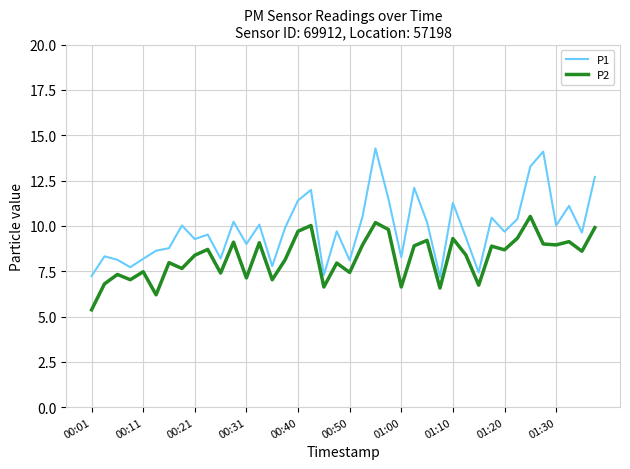

What are all the series names shown in the legend?

P1, P2